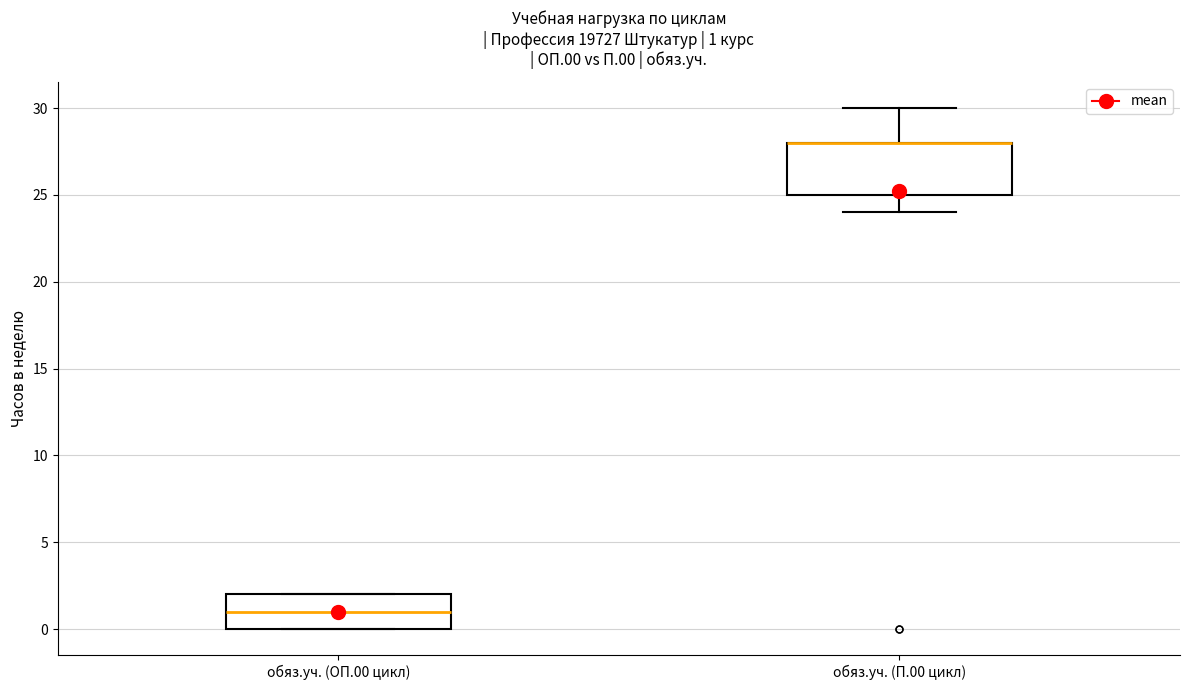

Which box is the tallest, from its lower edge to its upper edge?

обяз.уч. (П.00 цикл)